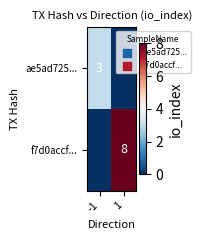

The value of f7d0accf... at 1 is 13. True or false?

False